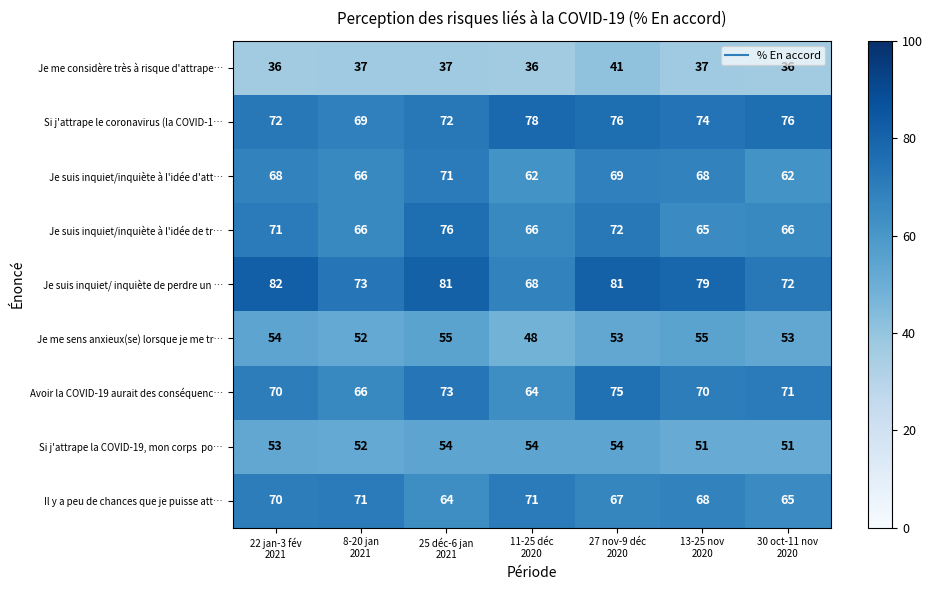

What is the smallest value displayed?

36